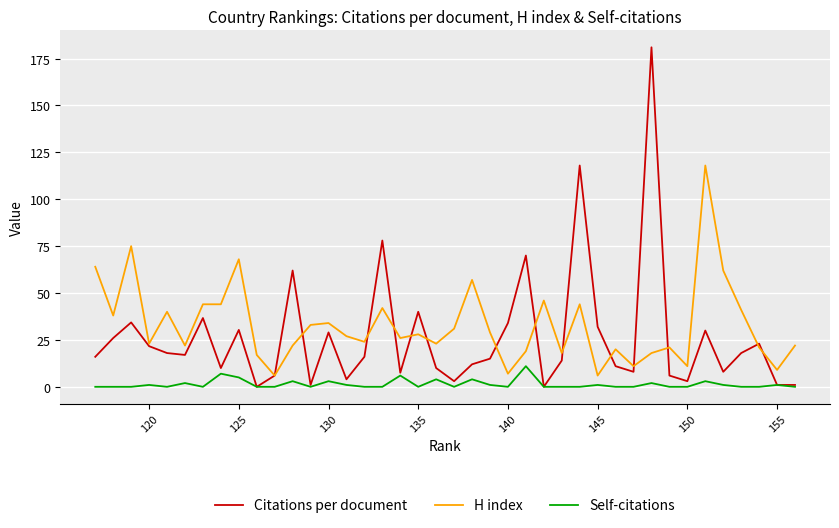

True or false: H index has more than 0 points higher than both neighbors.

True